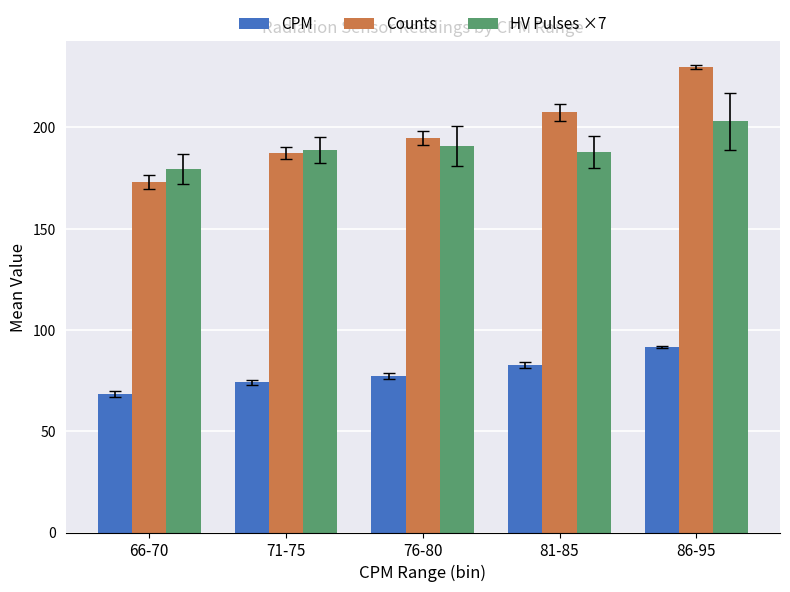

Rank the series at 86-95 from highest to lowest value.

Counts, HV Pulses ×7, CPM